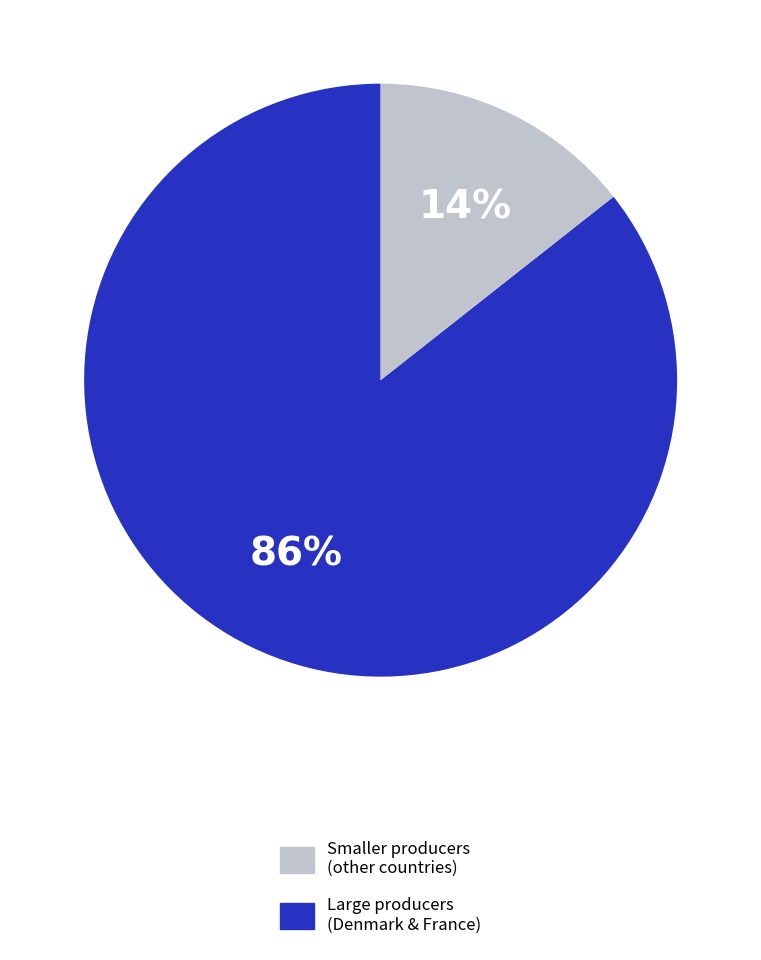

To the nearest percent, what is the average slice percentage?

50%